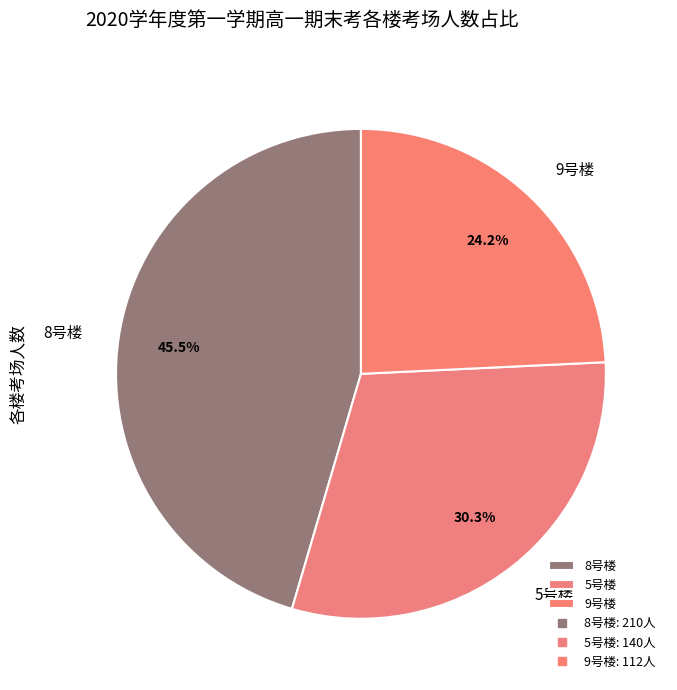

Does 5号楼 account for over 50% of the chart?

No